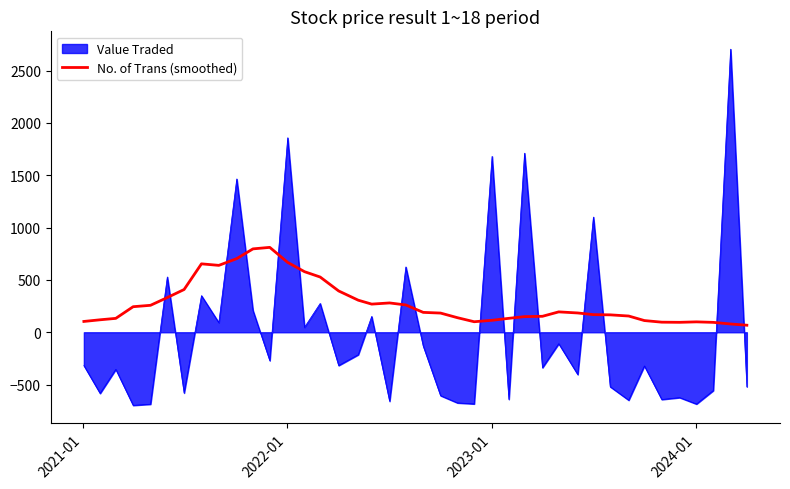

How many lines are shown in the chart?

2